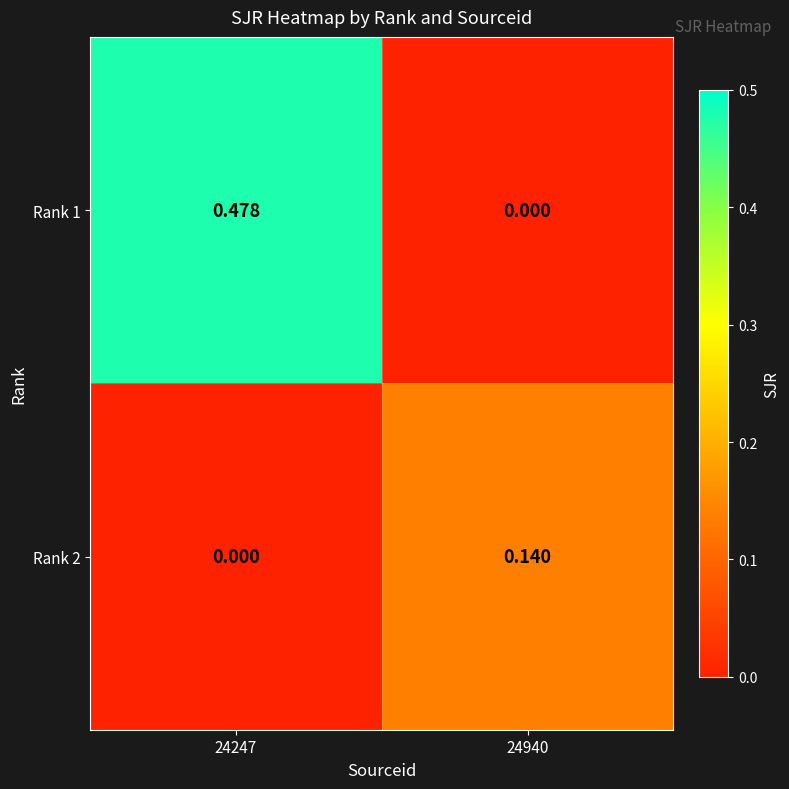

At how many categories does at least one series exceed 0?

2